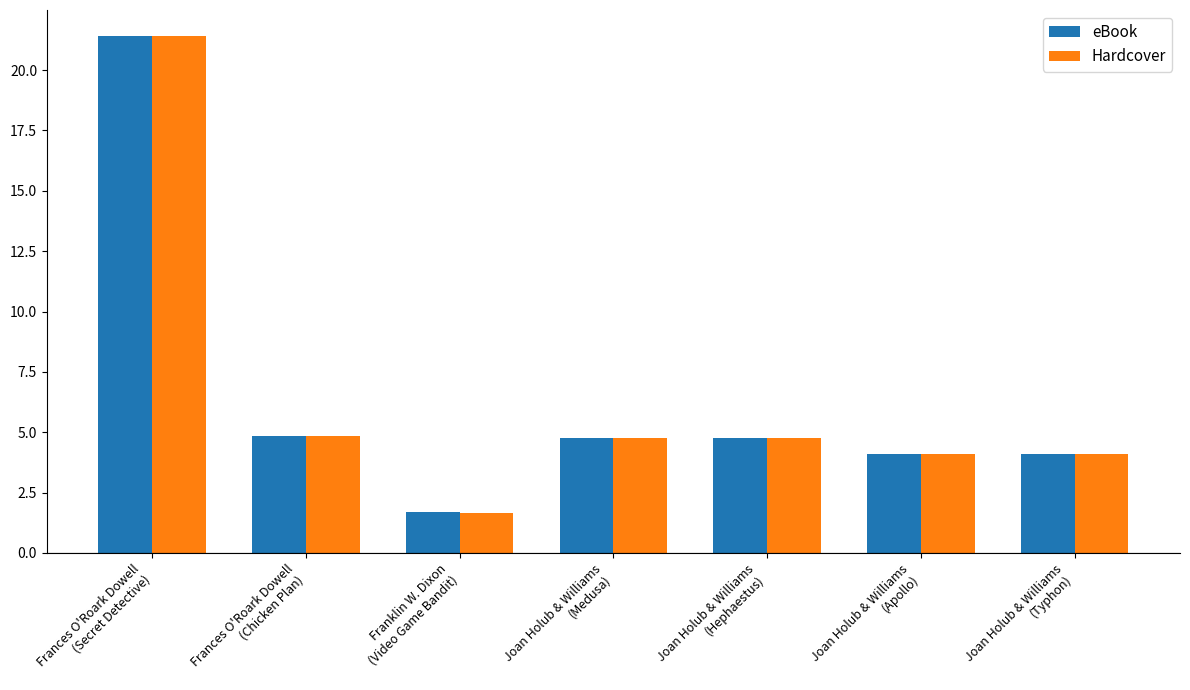

Are the bars grouped side by side (vs. stacked)?

Yes